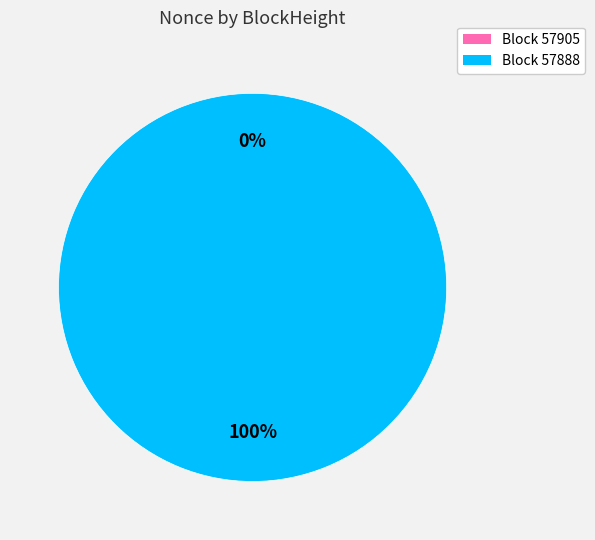

Is there any slice that represents more than half of the pie?

Yes